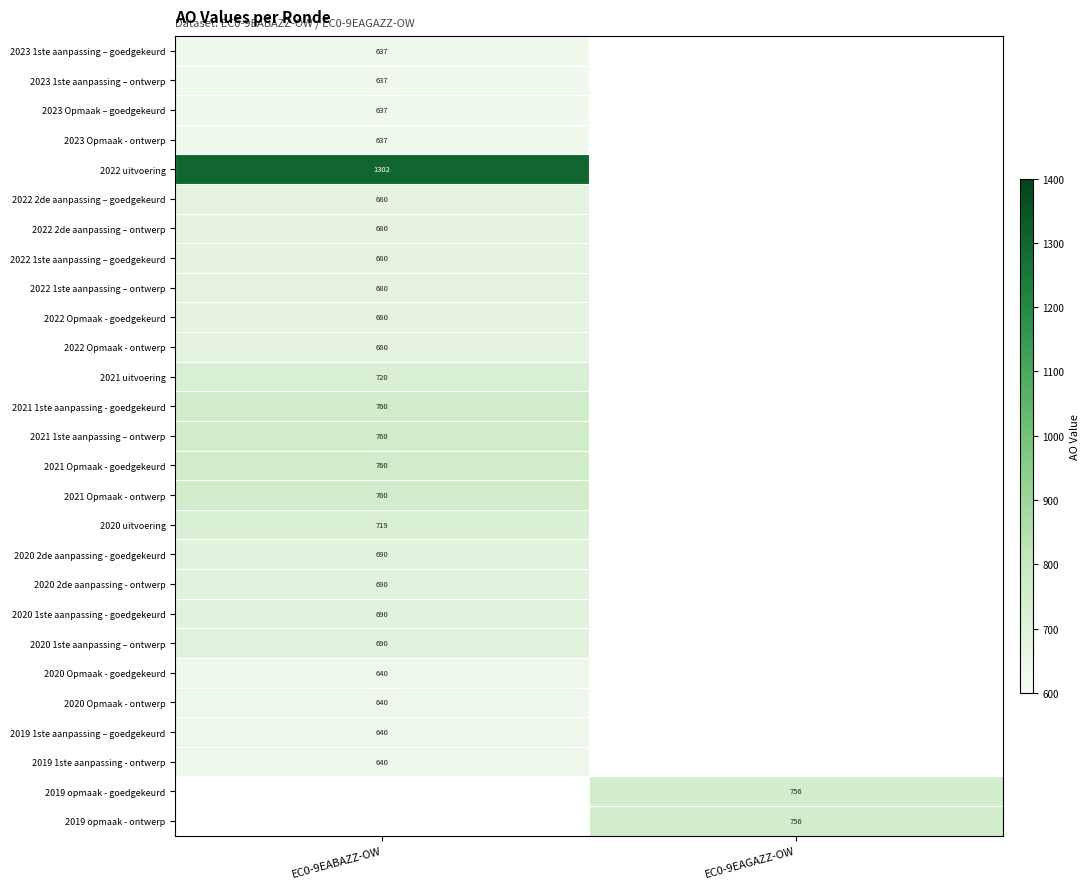

The 2021 Opmaak - ontwerp series shows 760 at EC0-9EABAZZ-OW. True or false?

True